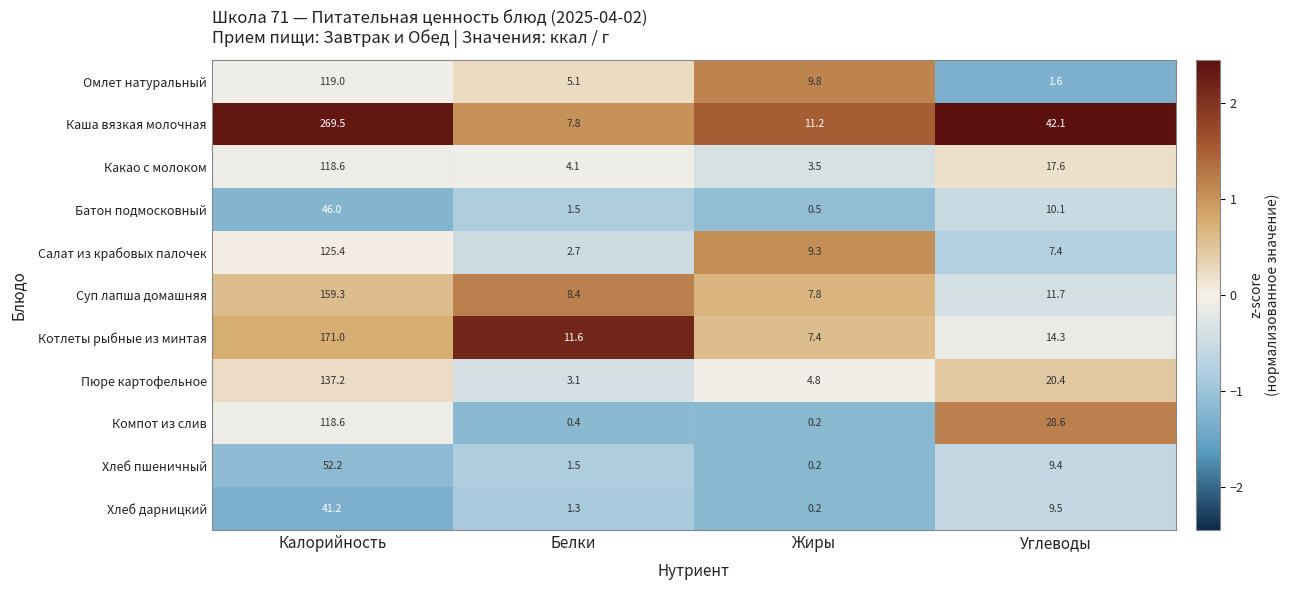

Read the Суп лапша домашняя value at Жиры.

7.8